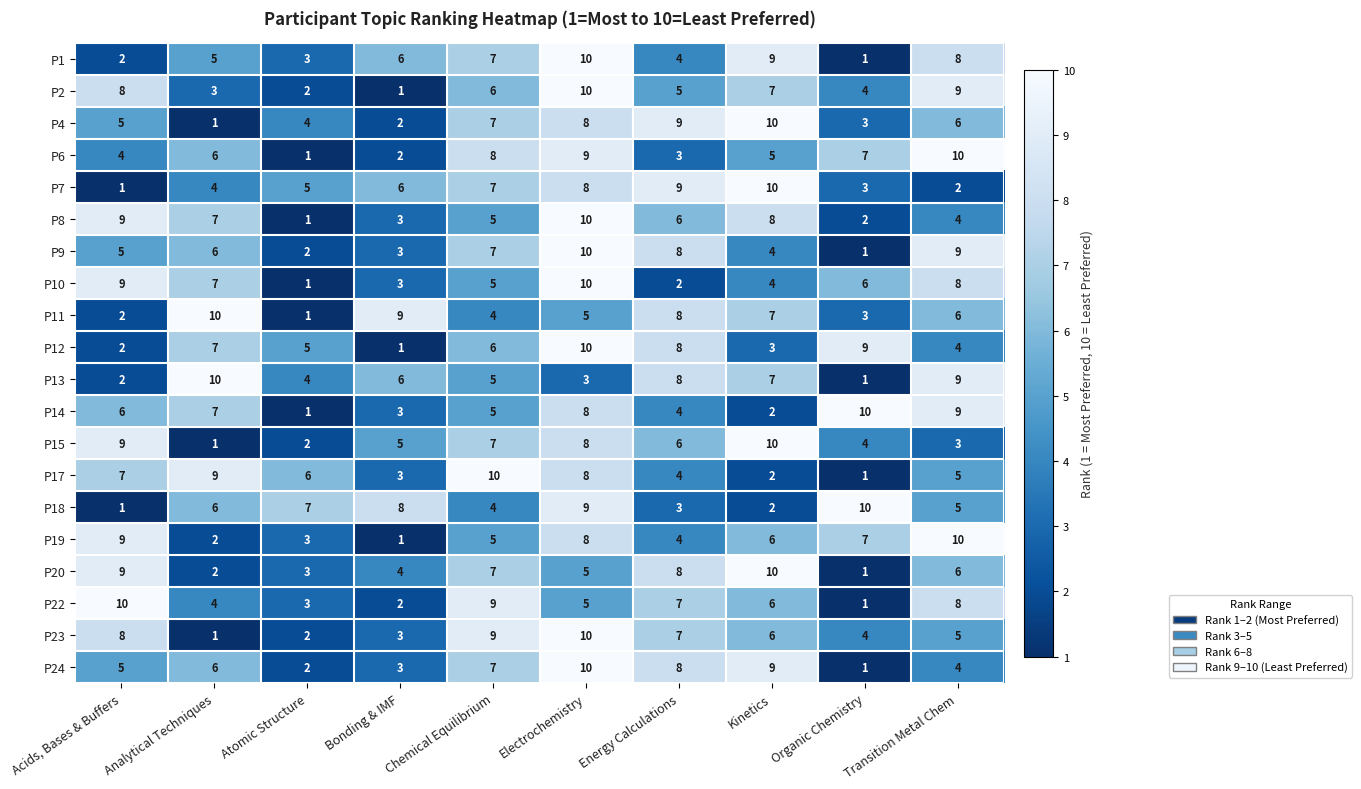

Where is P7 nearest to the value 5?

Atomic Structure